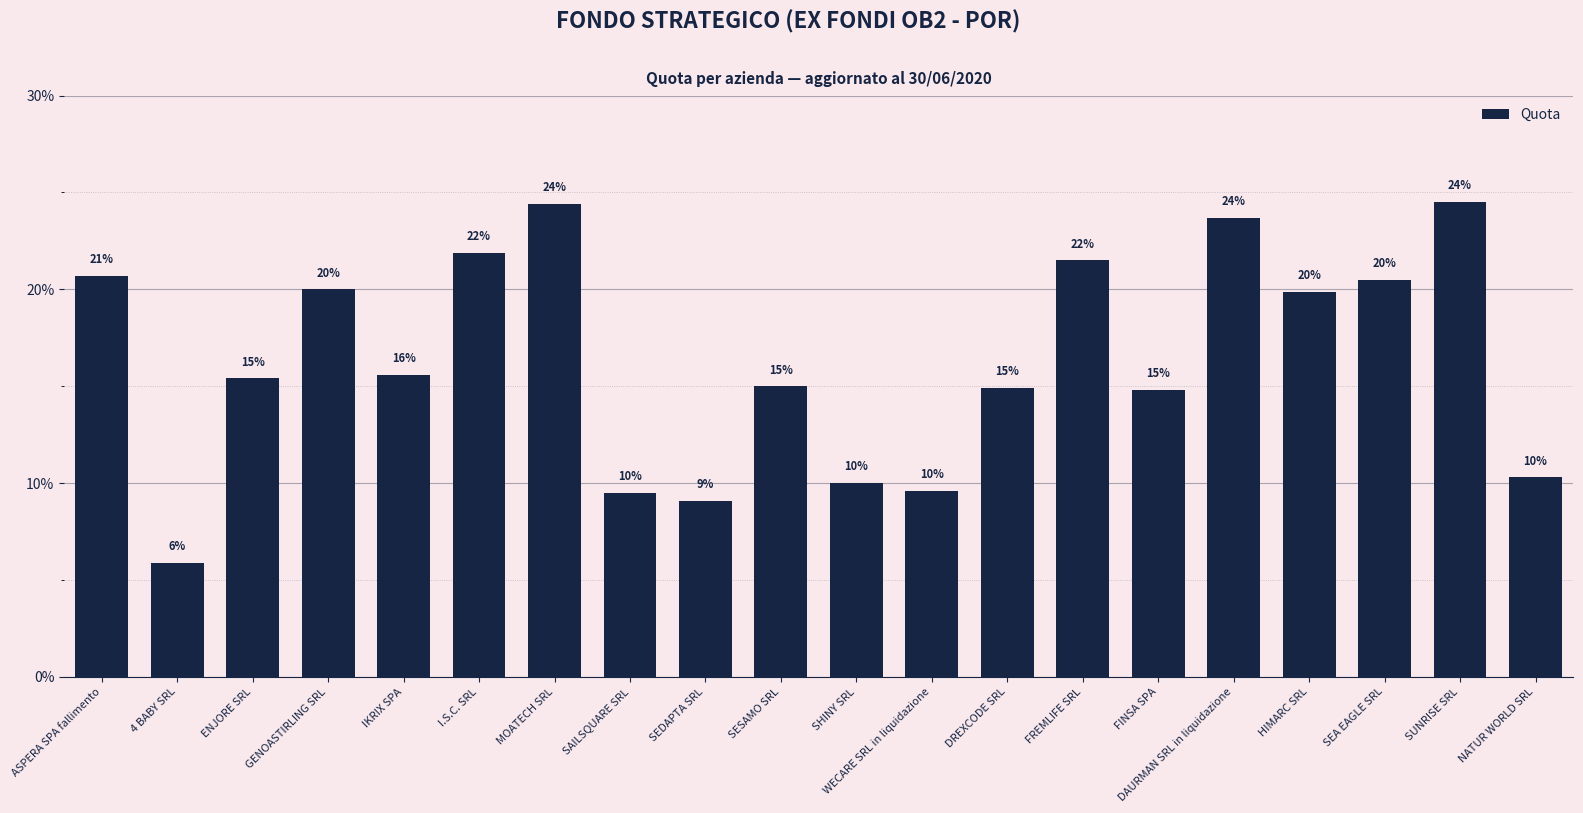

Are the bars horizontal?

No